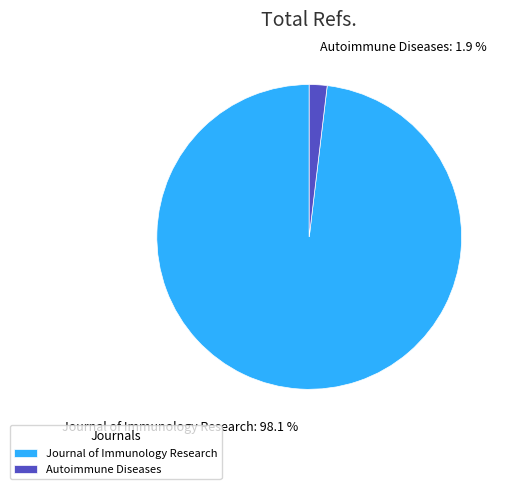

Does any single category account for the majority?

Yes